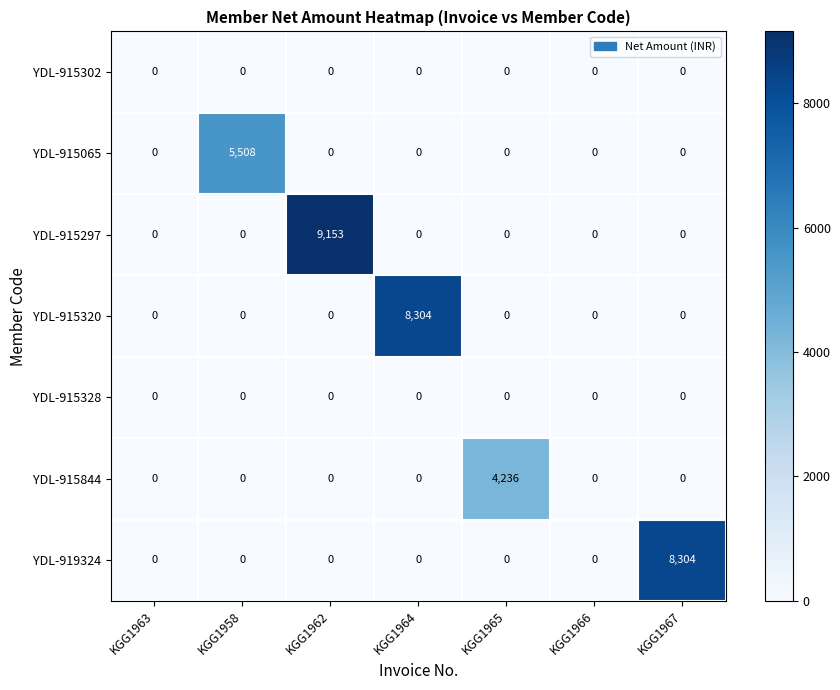

Which series has the widest spread of values?

YDL-915297